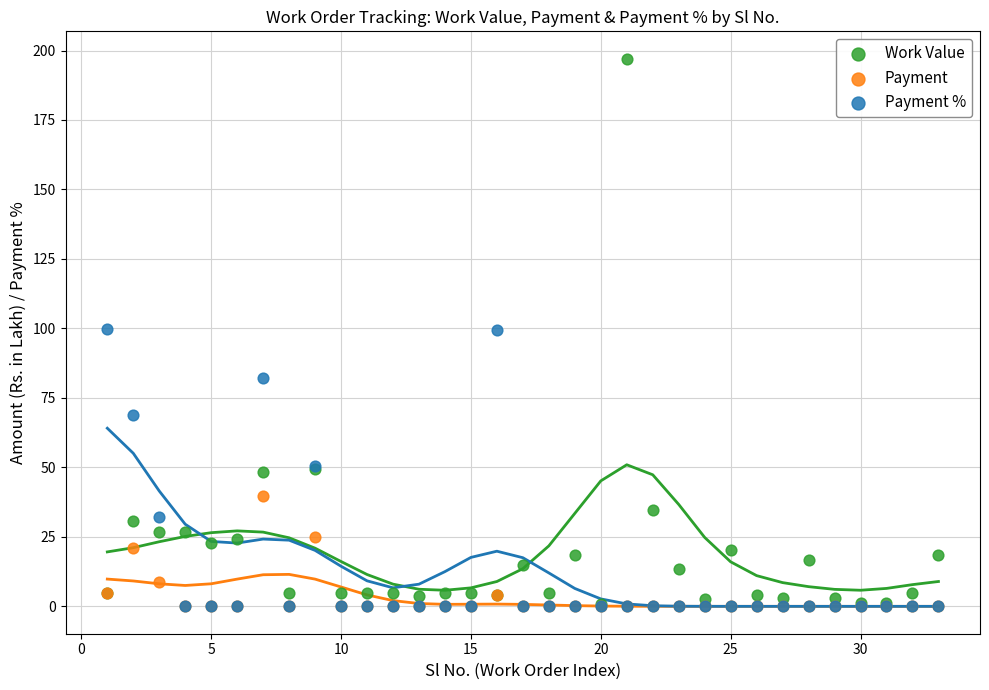

What are all the series names shown in the legend?

Work Value, Payment, Payment %